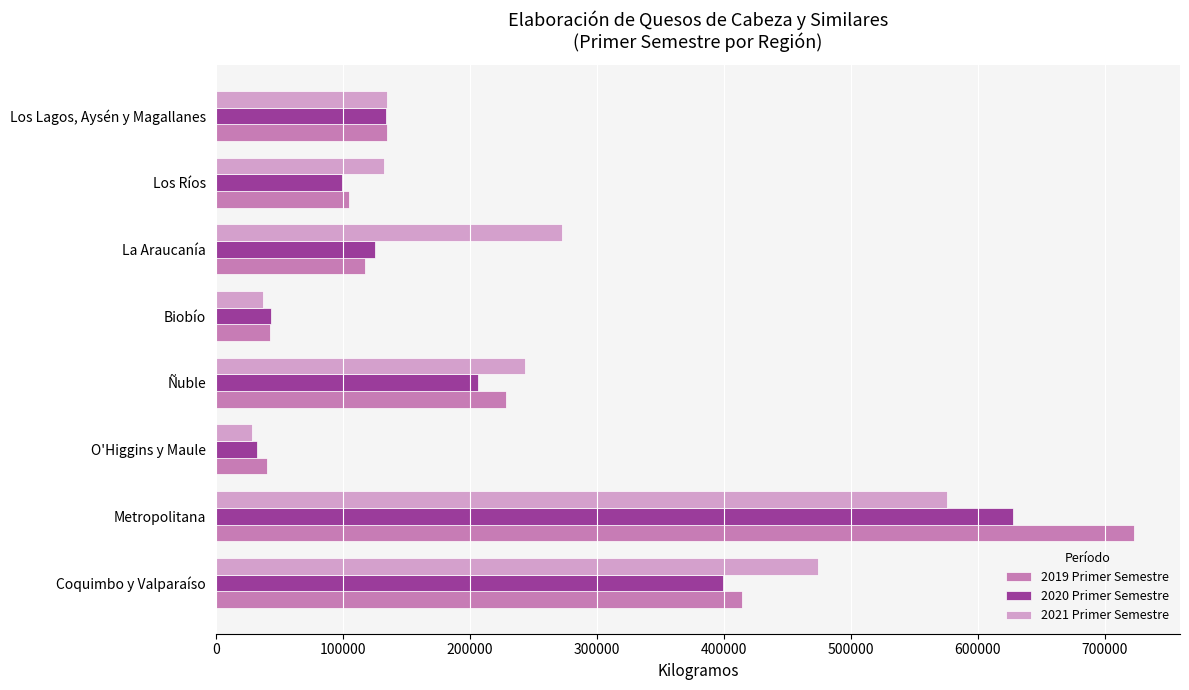

Which series has the widest spread of values?

2019 Primer Semestre